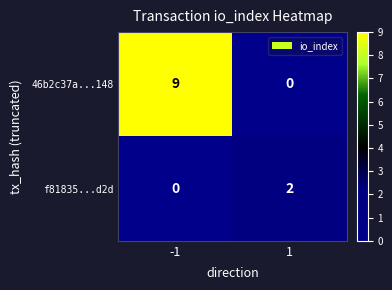

Reading left to right, what are all the values shown in this chart?

46b2c37a...148: -1=9	1=0
f81835...d2d: -1=0	1=2